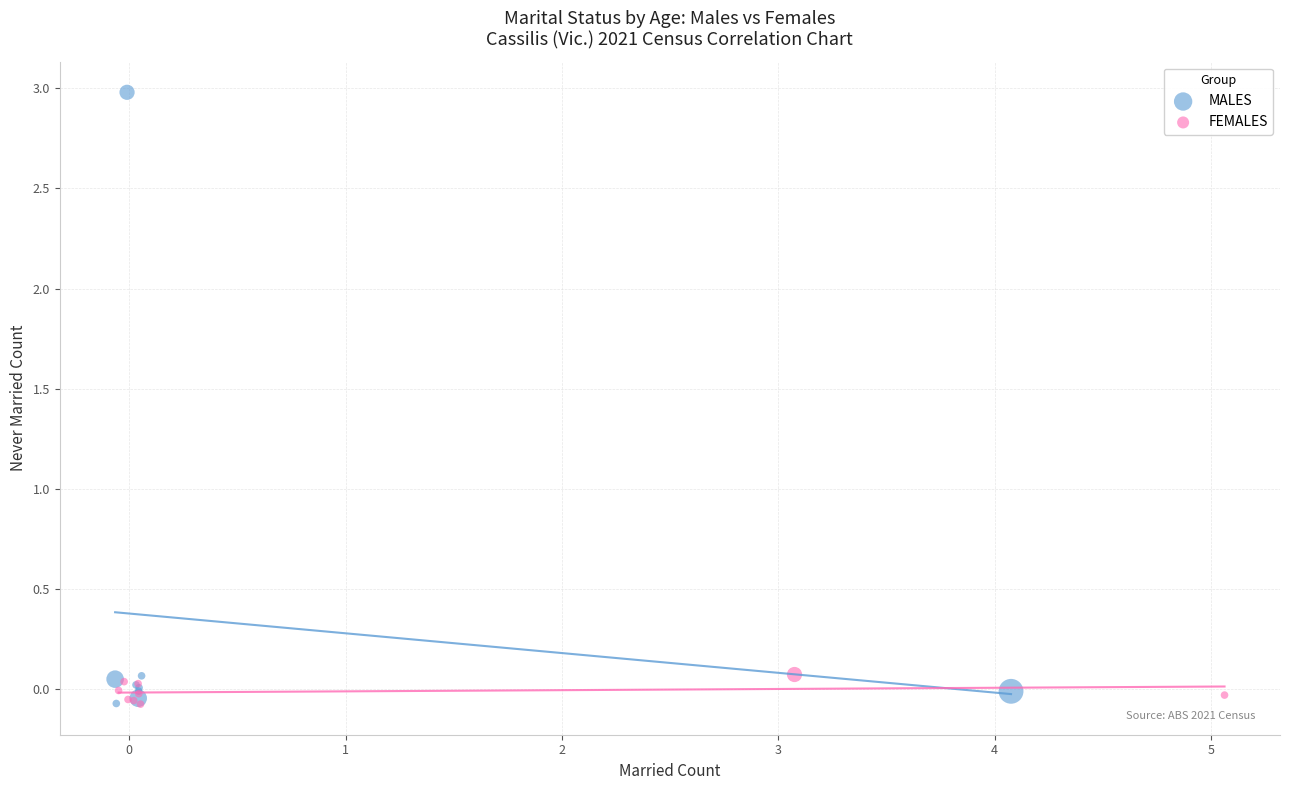

Which series has the largest Y range (max minus min)?

MALES